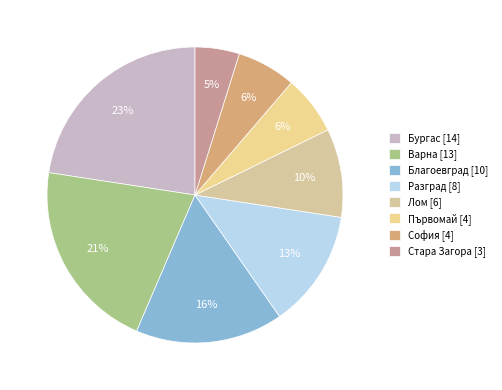

Which has a higher value, Бургас or Разград?

Бургас